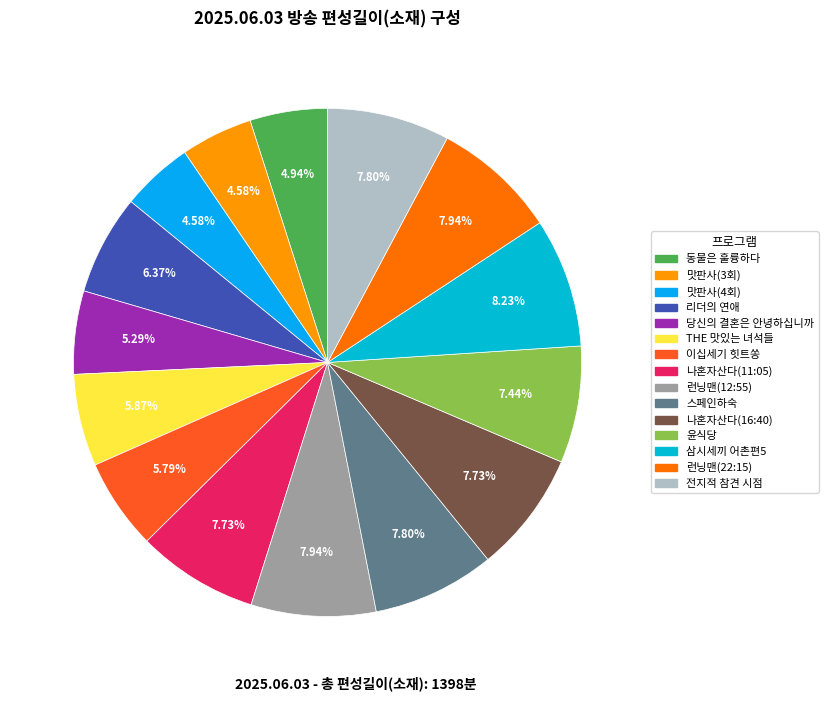

Rank the categories by value from highest to lowest.

삼시세끼 어촌편5, 런닝맨(12:55), 런닝맨(22:15), 스페인하숙, 전지적 참견 시점, 나혼자산다(11:05), 나혼자산다(16:40), 윤식당, 리더의 연애, THE 맛있는 녀석들, 이십세기 힛트쏭, 당신의 결혼은 안녕하십니까, 동물은 훌륭하다, 맛판사(3회), 맛판사(4회)